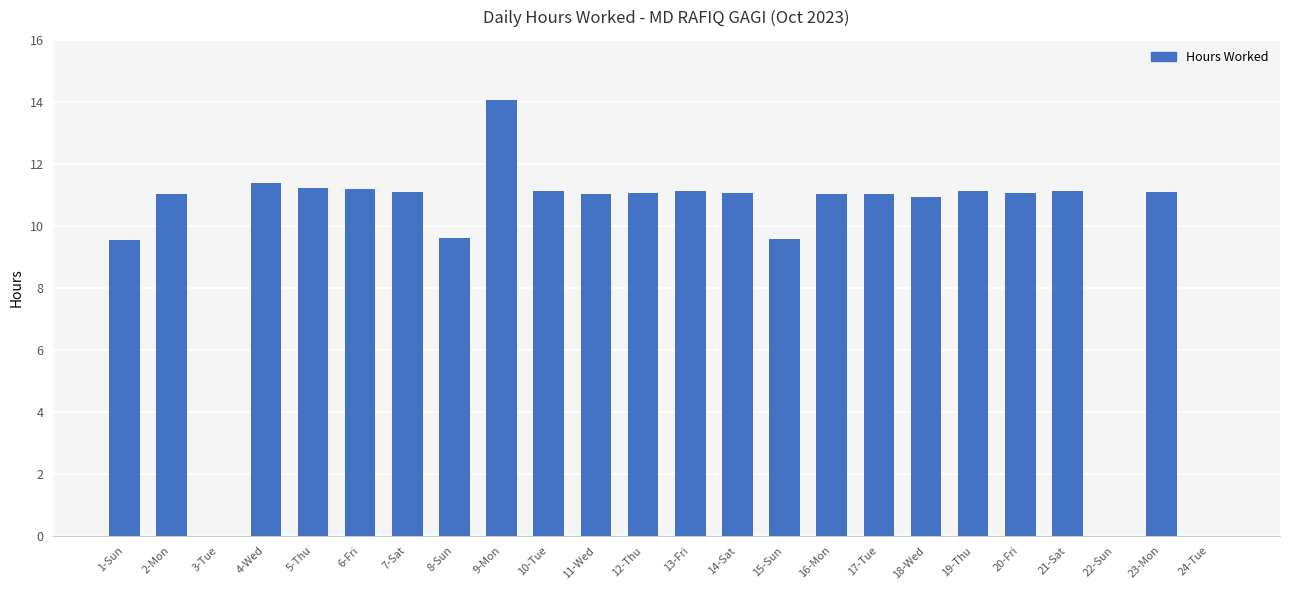

What is the sum of the values at 5-Thu and 18-Wed?

22.2